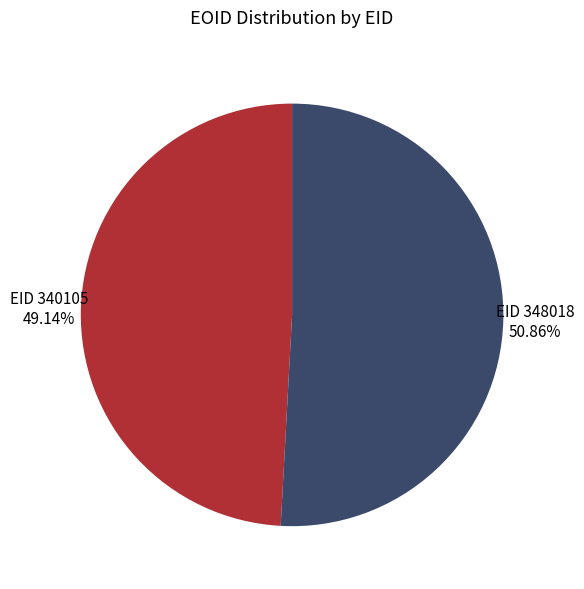

Is there a majority slice in this chart?

Yes